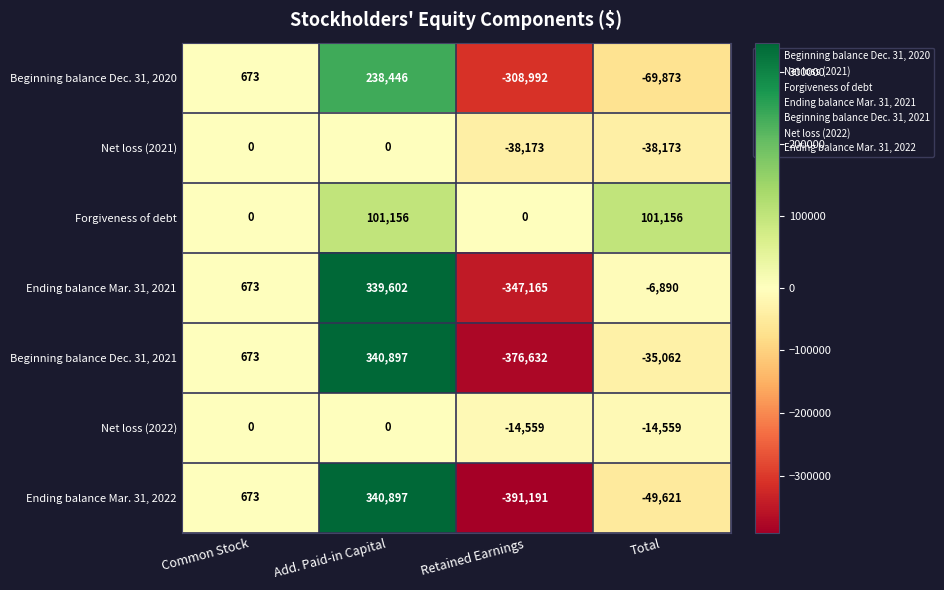

Reading left to right, transcribe all the data shown in this chart.

Beginning balance Dec. 31, 2020: 673	238446	-308992	-69873
Net loss (2021): 0	0	-38173	-38173
Forgiveness of debt: 0	101156	0	101156
Ending balance Mar. 31, 2021: 673	339602	-347165	-6890
Beginning balance Dec. 31, 2021: 673	340897	-376632	-35062
Net loss (2022): 0	0	-14559	-14559
Ending balance Mar. 31, 2022: 673	340897	-391191	-49621